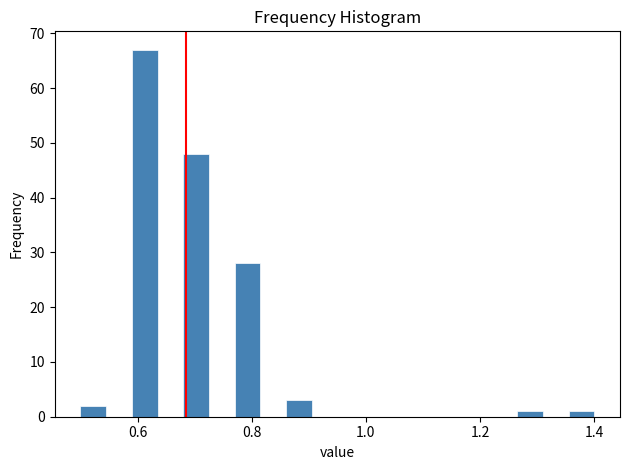

Read against the x-axis, roughly where is the centre of the tallest bar?

0.62